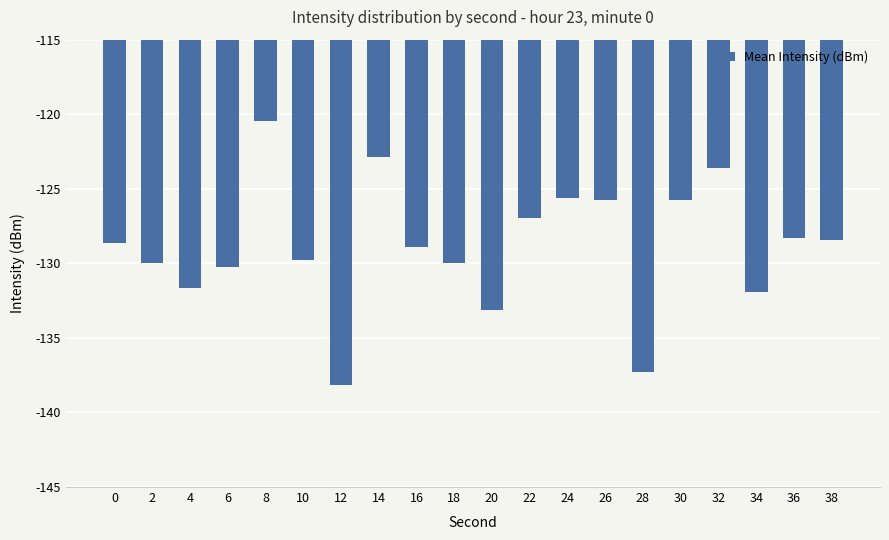

How many series are shown in this chart?

1